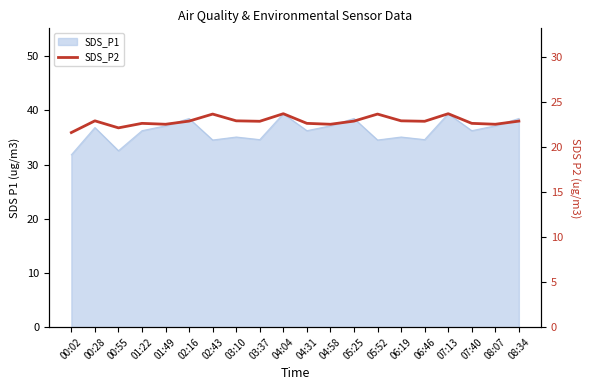

What is the label of the 9th point from the right?

04:58